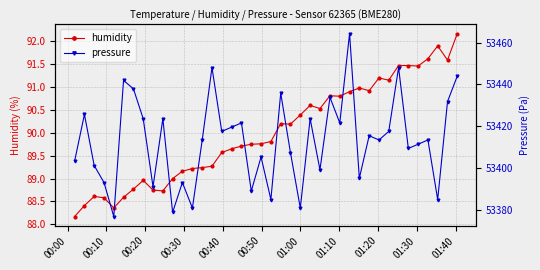

What is the value of the humidity point at the 5th from the left?

88.4